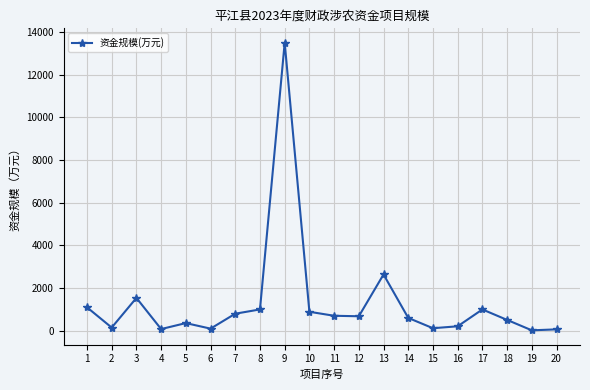

What is the average value?

1303.5